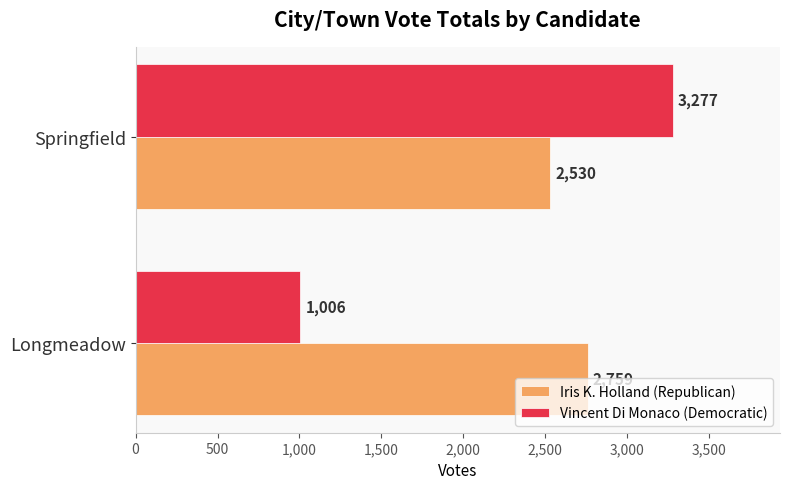

Rank the series by their average value, from lowest to highest.

Vincent Di Monaco (Democratic), Iris K. Holland (Republican)